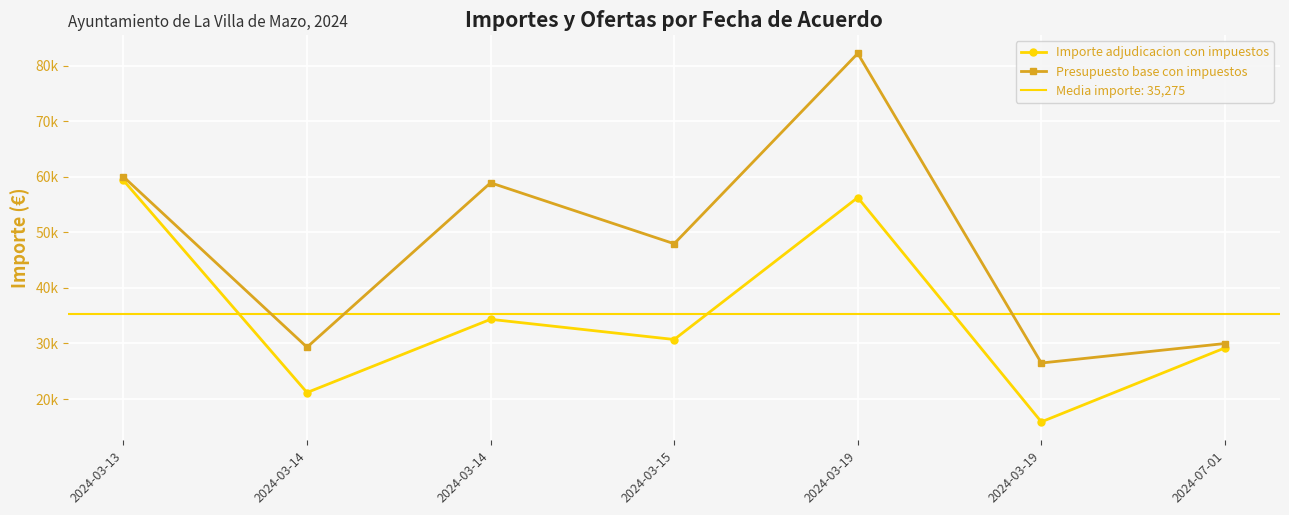

True or false: Presupuesto base con impuestos and Importe adjudicacion con impuestos cross at least once.

False